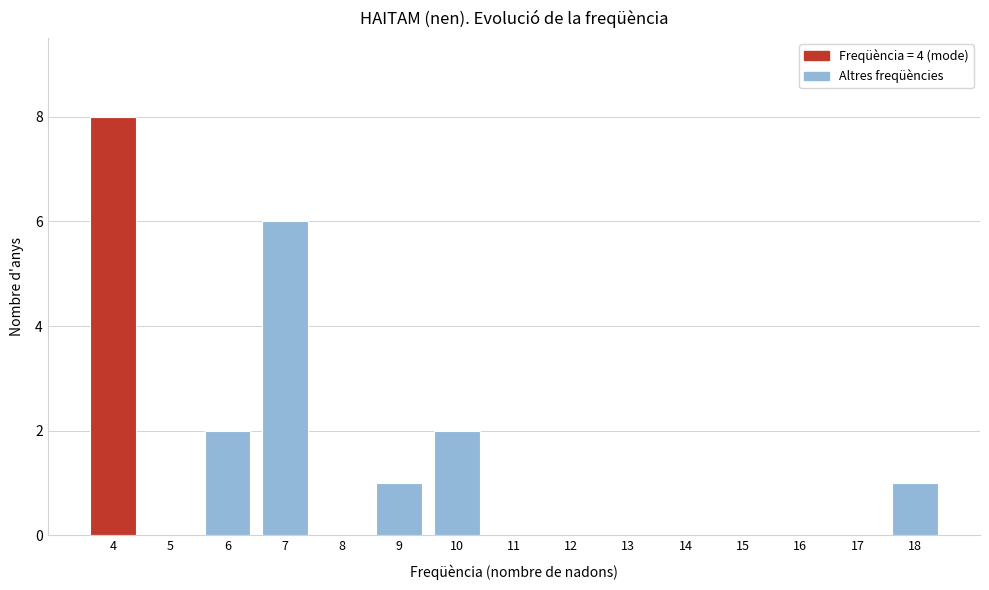

Reading left to right, list every bar in this chart as the range it spans on the x-axis followed by its height. The values are not printed on the chart, so give them approximately, as read against the axis.

3.5 to 4.5: 8
4.5 to 5.5: 0
5.5 to 6.5: 2
6.5 to 7.5: 6
7.5 to 8.5: 0
8.5 to 9.5: 1
9.5 to 10.5: 2
10.5 to 11.5: 0
11.5 to 12.5: 0
12.5 to 13.5: 0
13.5 to 14.5: 0
14.5 to 15.5: 0
15.5 to 16.5: 0
16.5 to 17.5: 0
17.5 to 18.5: 1